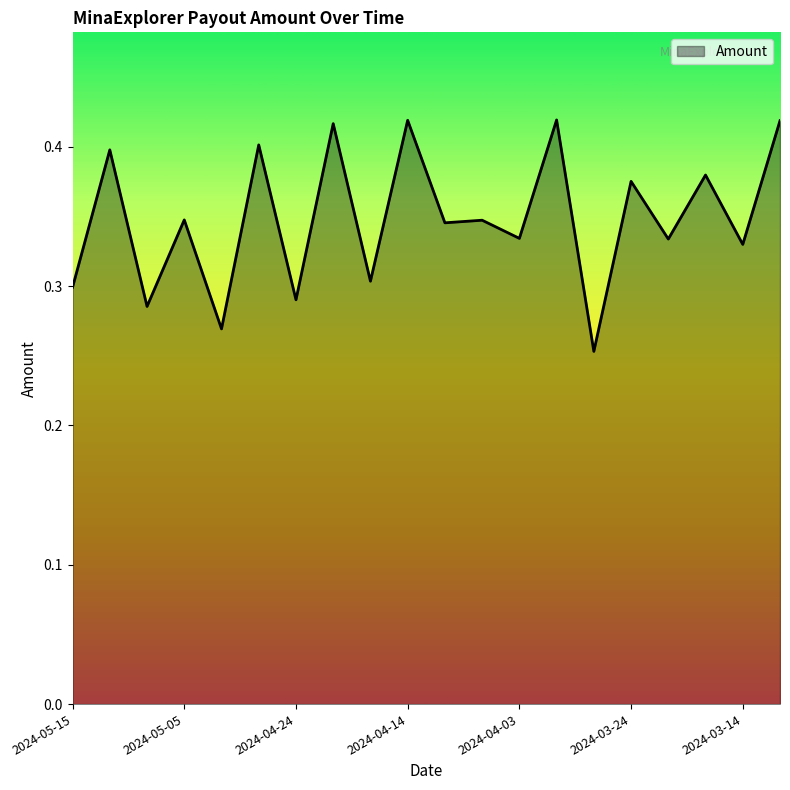

Does the chart have visible grid lines?

No